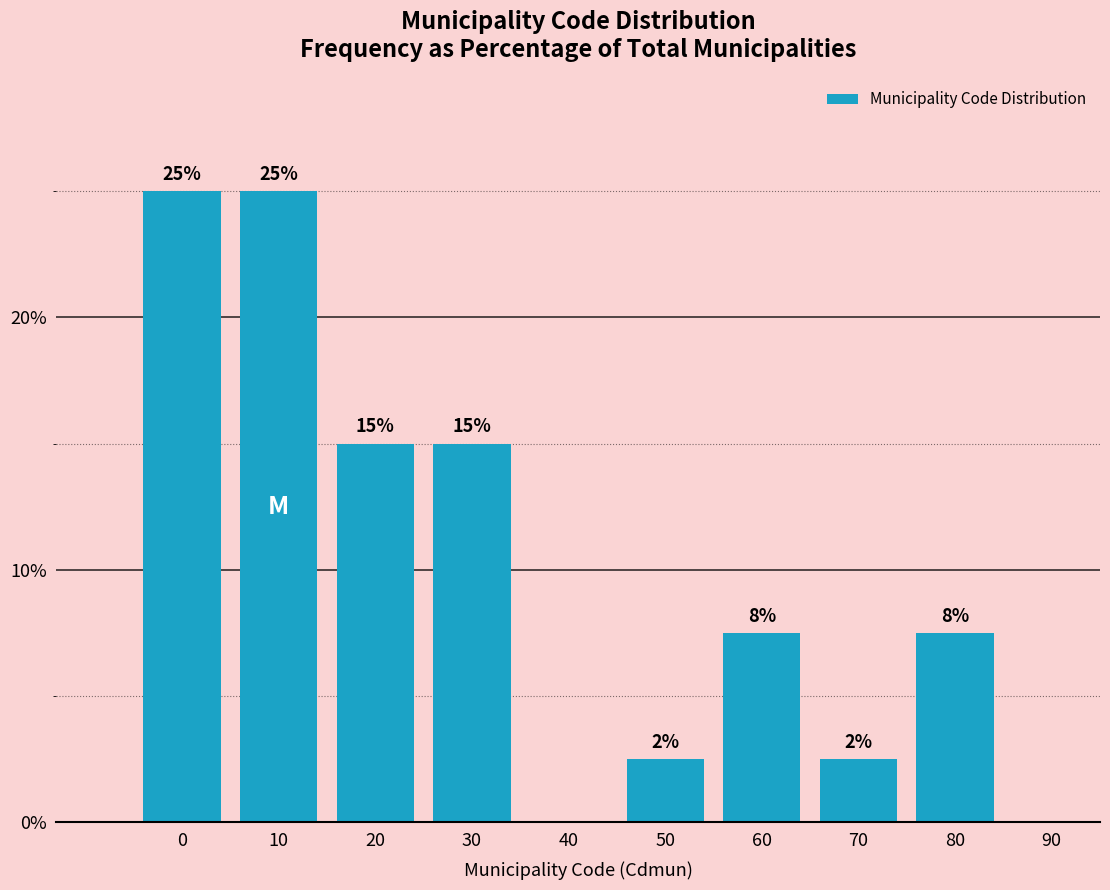

The value at 50 is 4.4. True or false?

False